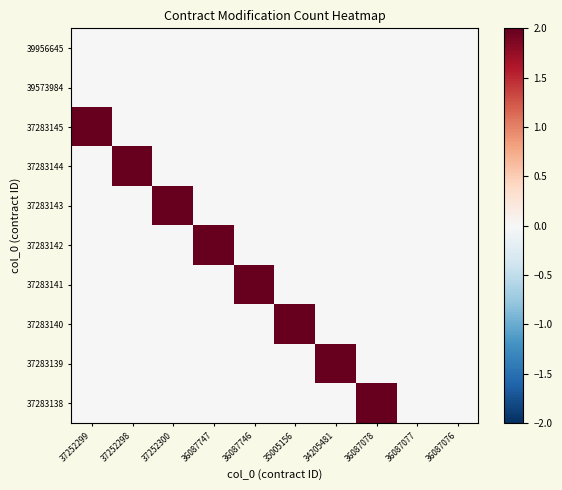

Which has a higher value, 36087077 or 36087078?

36087077